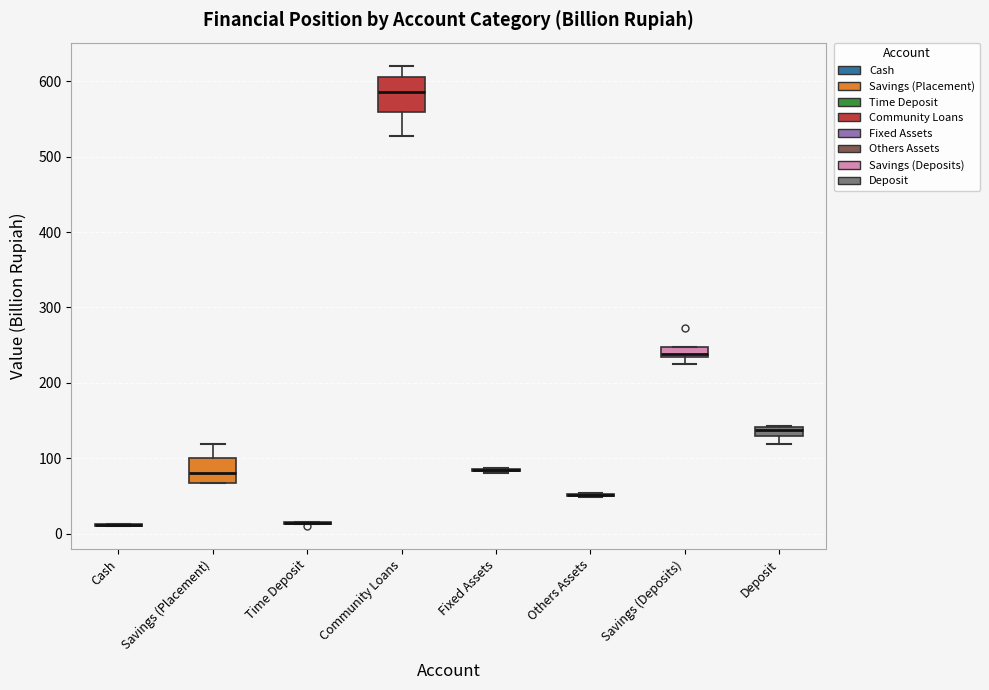

Where is the lower edge of the box for Savings (Placement) on the y-axis? The values are not printed on the chart, so give them approximately, as read against the axis.

70